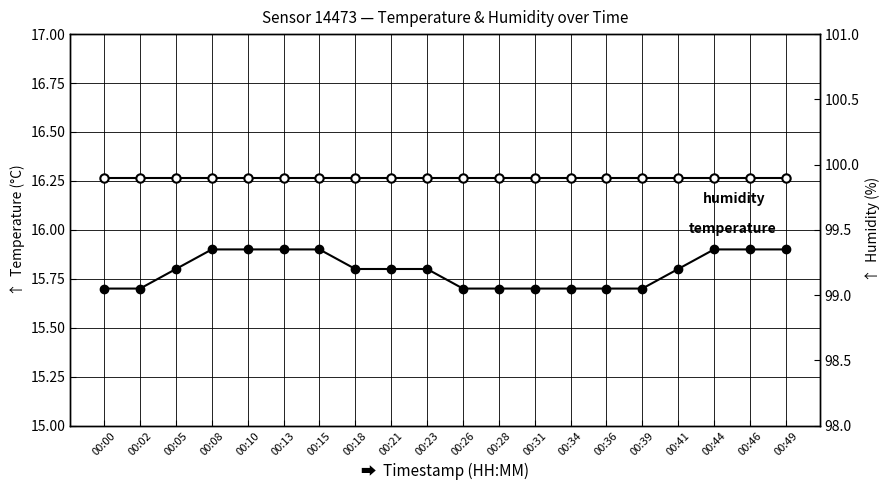

Reading left to right, list all the values displayed in this chart.

temperature: 00:00=15.7	00:02=15.7	00:05=15.8	00:08=15.9	00:10=15.9	00:13=15.9	00:15=15.9	00:18=15.8	00:21=15.8	00:23=15.8	00:26=15.7	00:28=15.7	00:31=15.7	00:34=15.7	00:36=15.7	00:39=15.7	00:41=15.8	00:44=15.9	00:46=15.9	00:49=15.9
humidity: 00:00=99.9	00:02=99.9	00:05=99.9	00:08=99.9	00:10=99.9	00:13=99.9	00:15=99.9	00:18=99.9	00:21=99.9	00:23=99.9	00:26=99.9	00:28=99.9	00:31=99.9	00:34=99.9	00:36=99.9	00:39=99.9	00:41=99.9	00:44=99.9	00:46=99.9	00:49=99.9